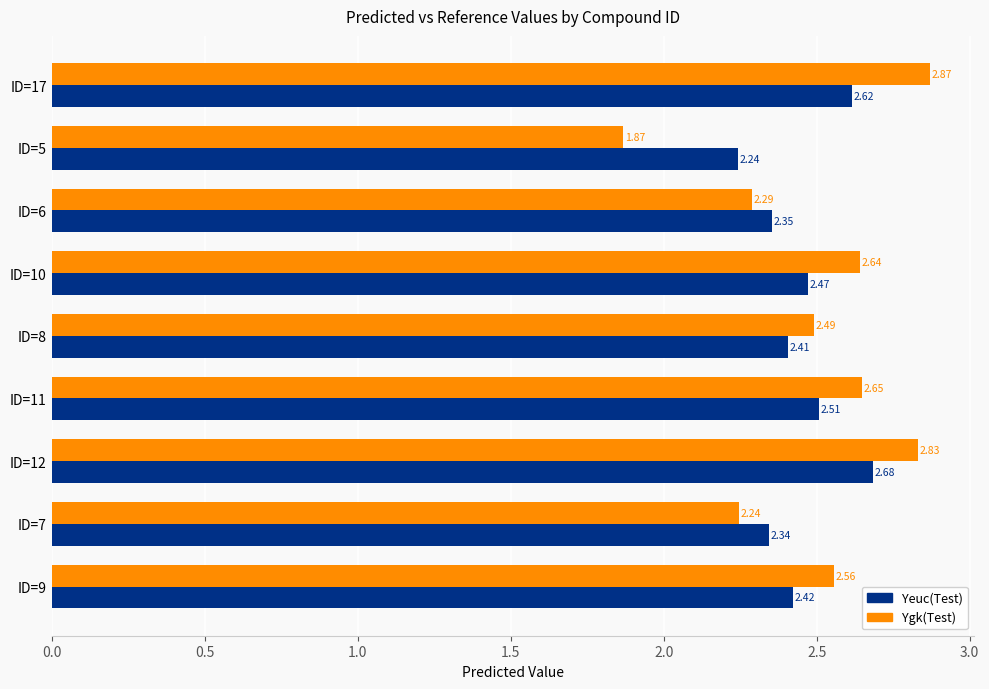

Which series has the widest spread of values?

Ygk(Test)